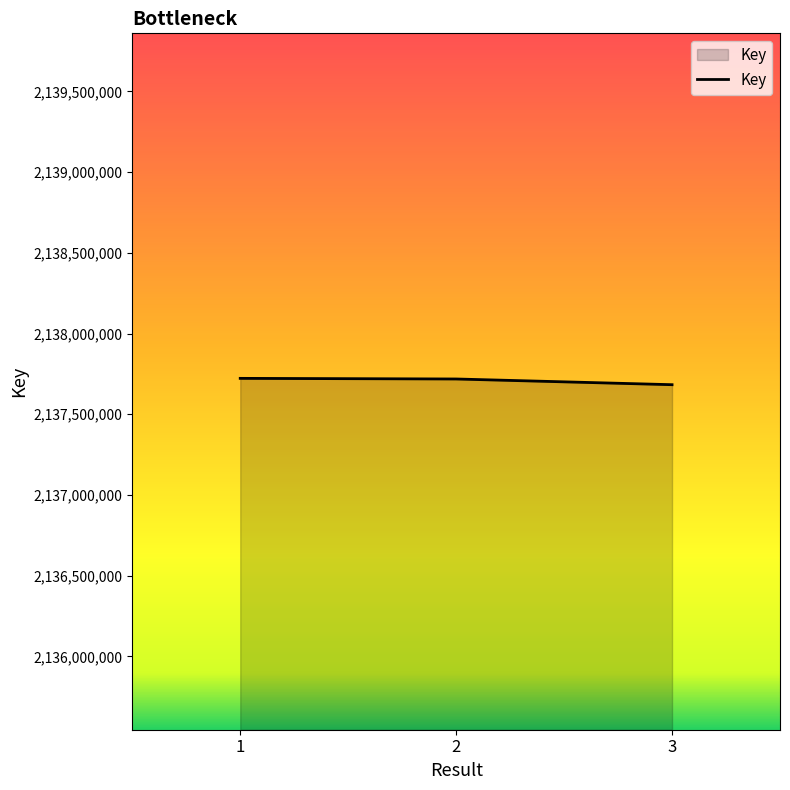

What is the ratio of the value at 1 to the value at 3?

1.0